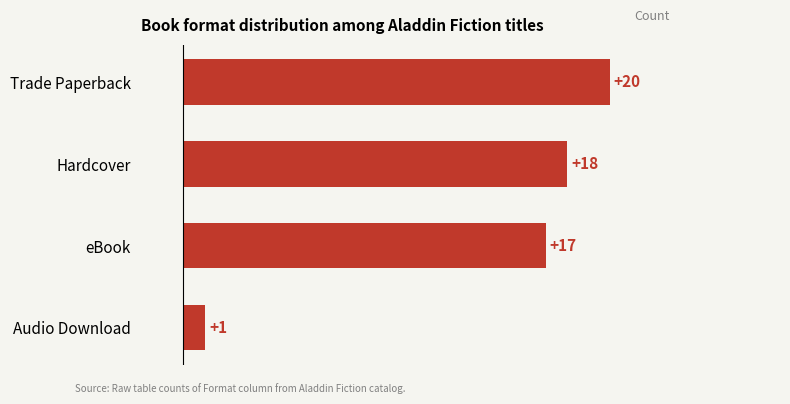

What is the label of the 1st bar from the bottom?

Audio Download